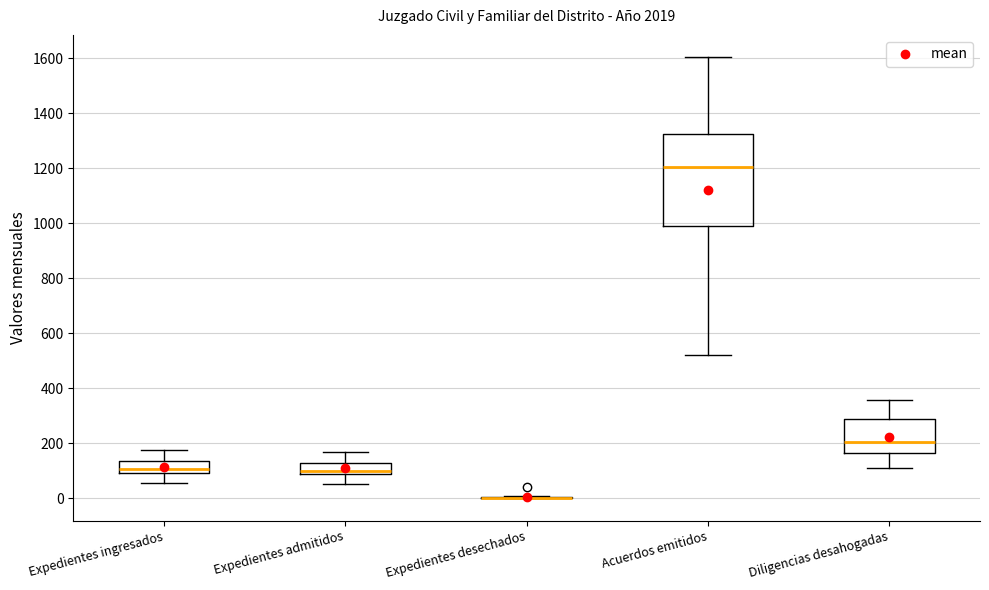

Comparing the boxes themselves (not the whiskers), which one is the tallest?

Acuerdos emitidos